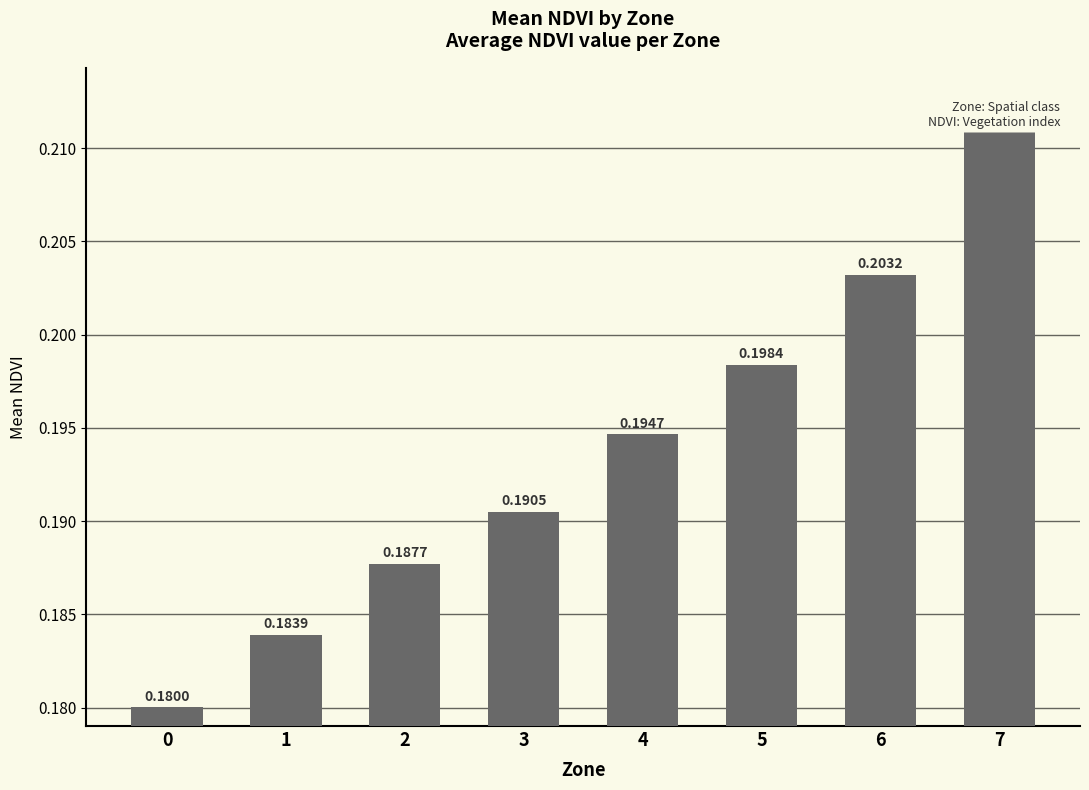

Rank the categories by value from lowest to highest.

0, 1, 2, 3, 4, 5, 6, 7